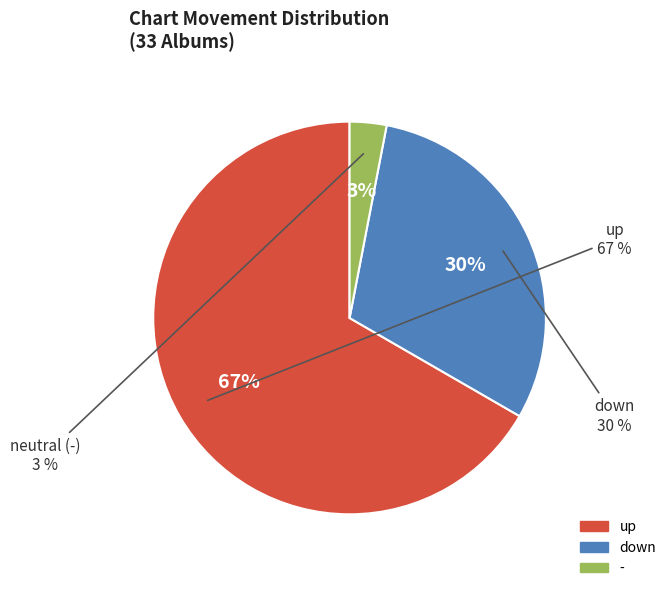

To the nearest percent, what percentage of the pie is down?

30%